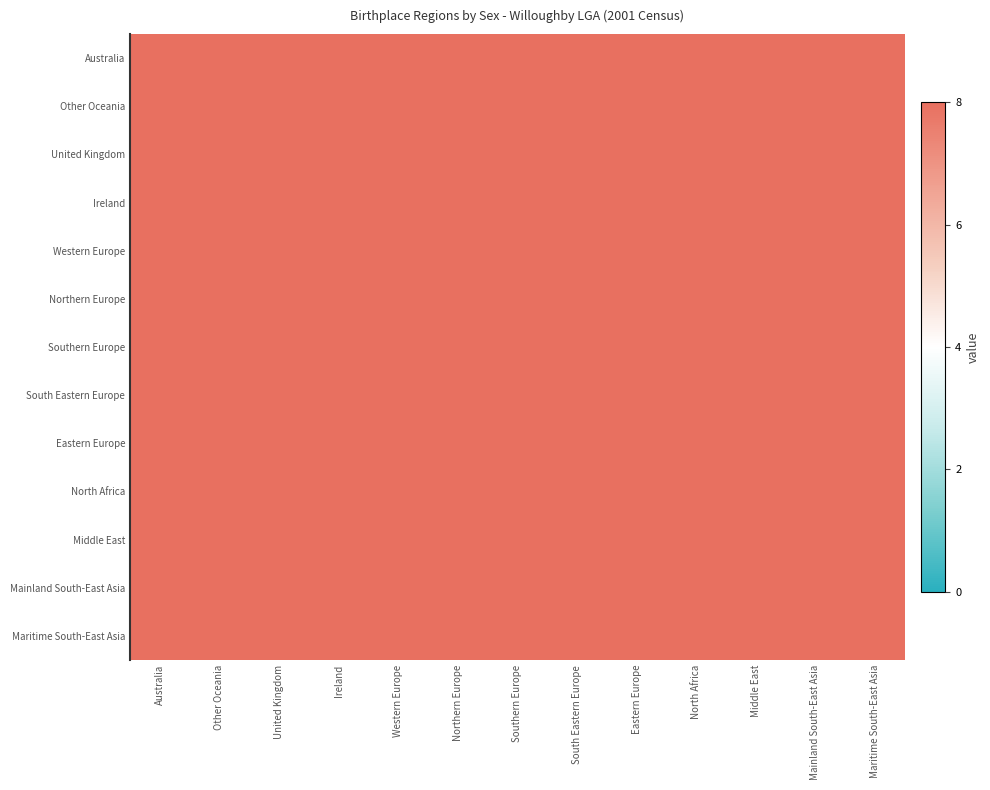

Which has a higher value, Southern Europe or South Eastern Europe?

South Eastern Europe